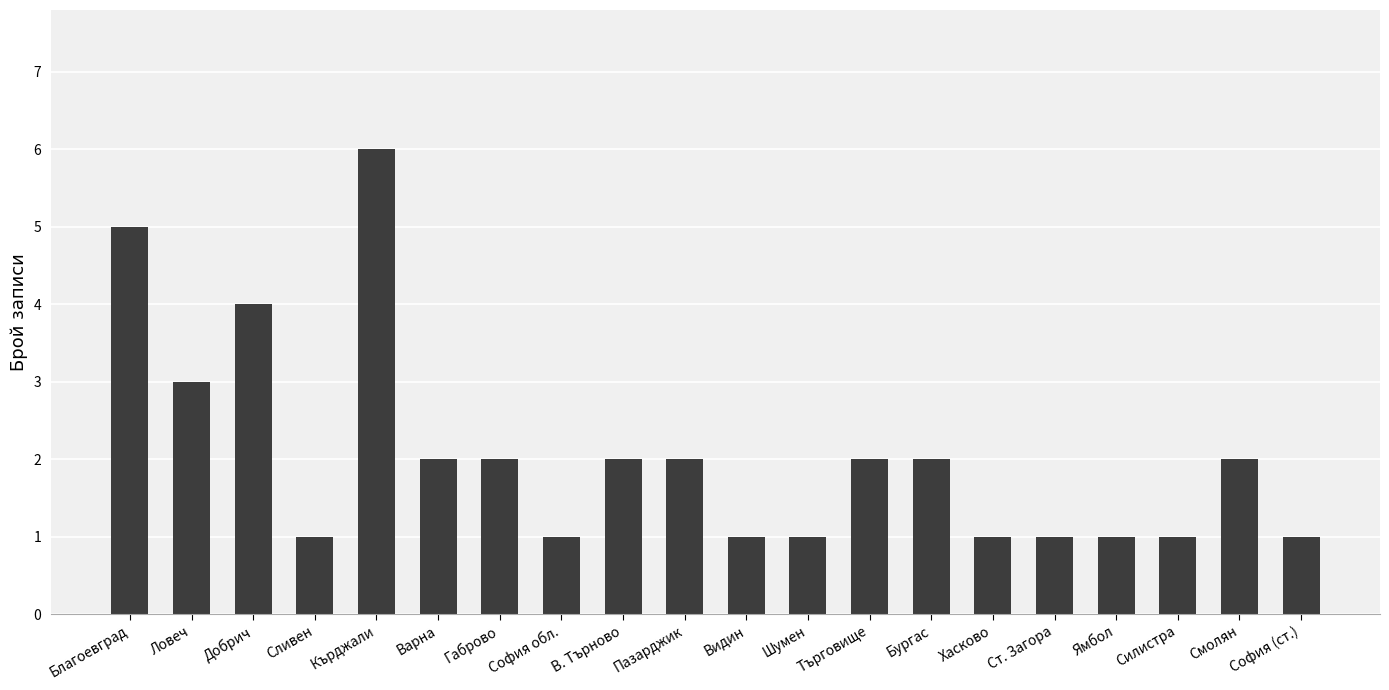

Reading left to right, transcribe all the data shown in this chart.

5	3	4	1	6	2	2	1	2	2	1	1	2	2	1	1	1	1	2	1